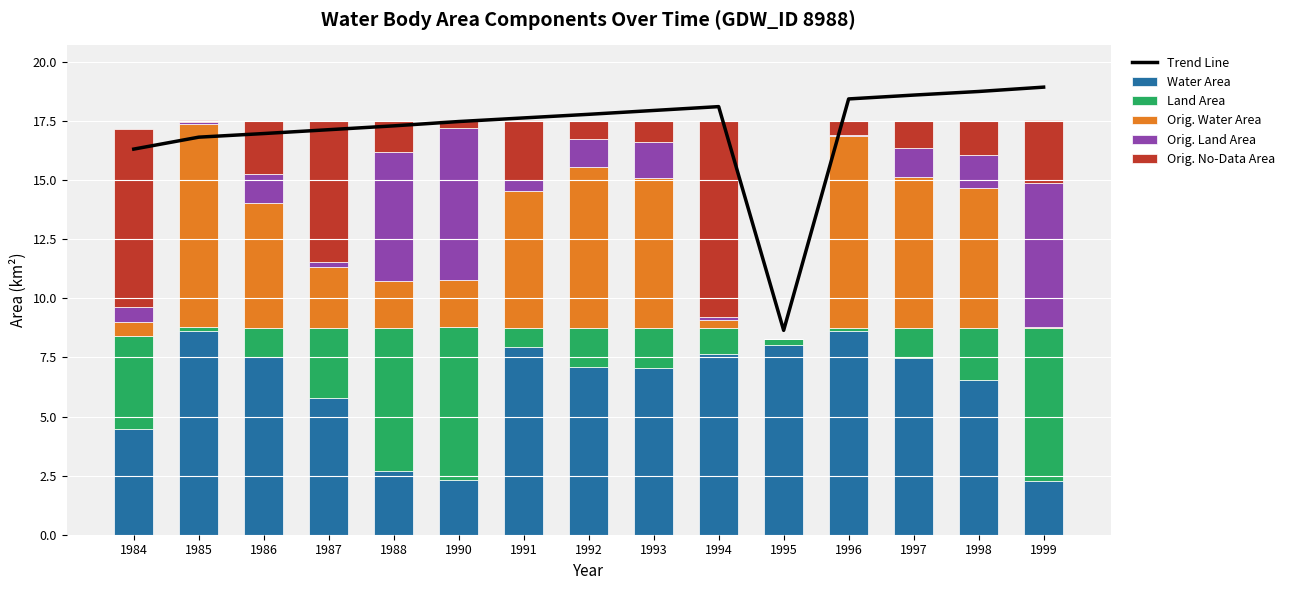

What are all the series names shown in the legend?

Trend Line, Water Area, Land Area, Orig. Water Area, Orig. Land Area, Orig. No-Data Area